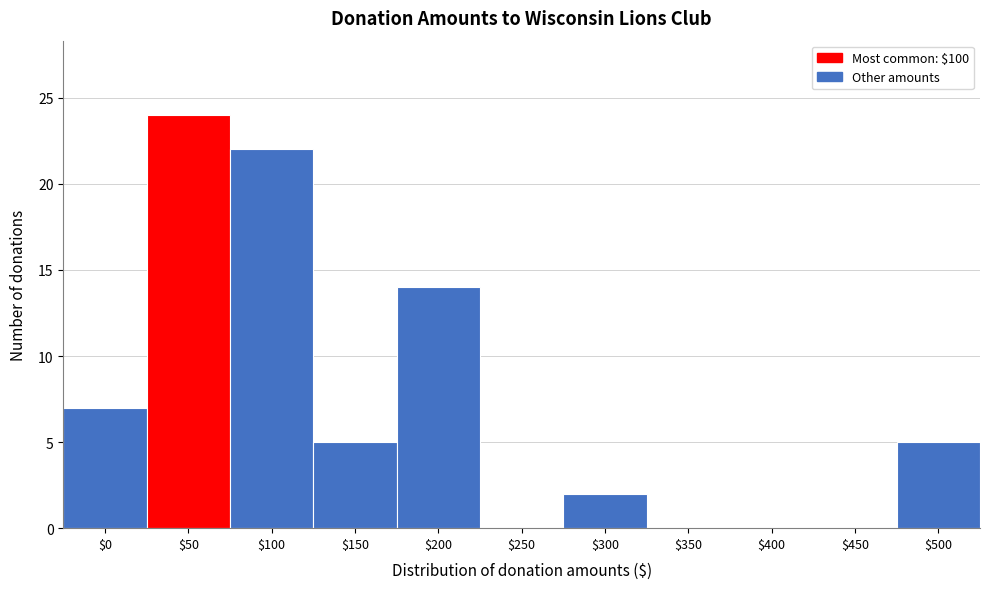

What is the sum of all values?

79